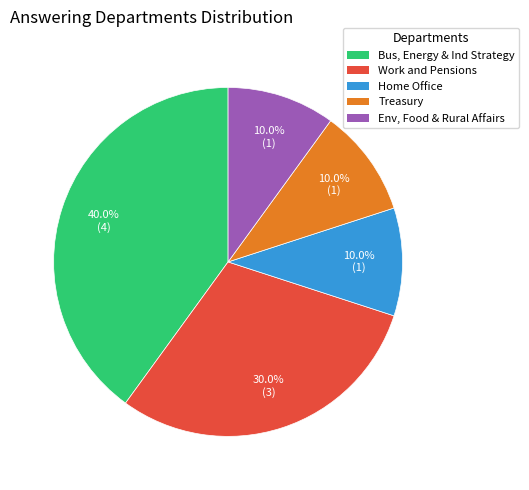

Is there a majority slice in this chart?

No